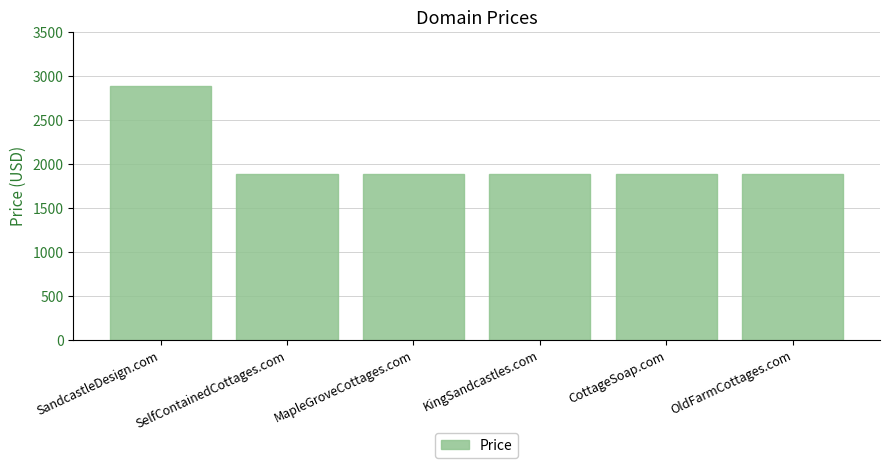

Does the chart contain any negative values?

No